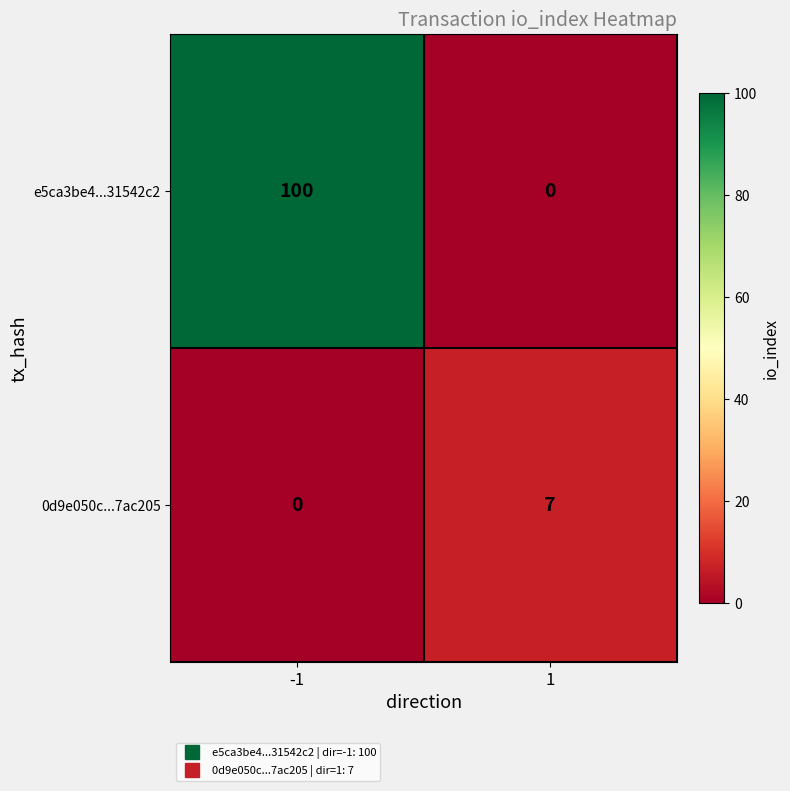

What is the approximate value of 0d9e050c...7ac205 at 1?

7